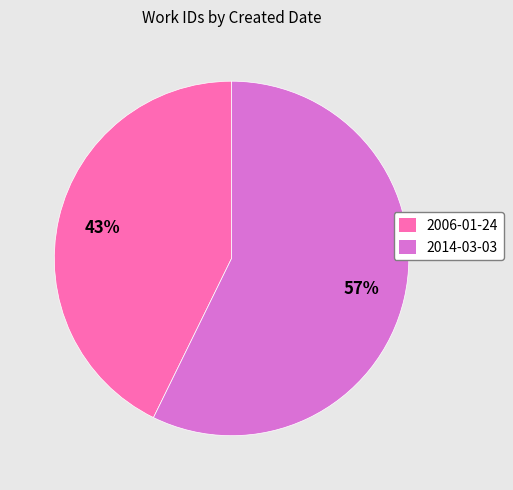

True or false: 2014-03-03 accounts for 57% of the total.

True